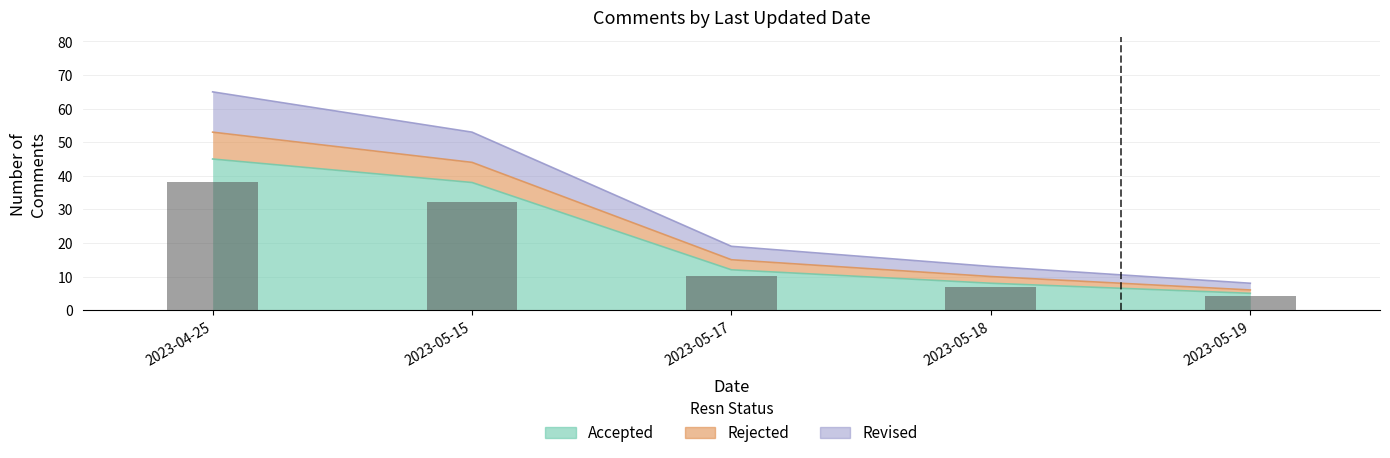

What is the spread (max minus min) of values at 2023-04-25?

20